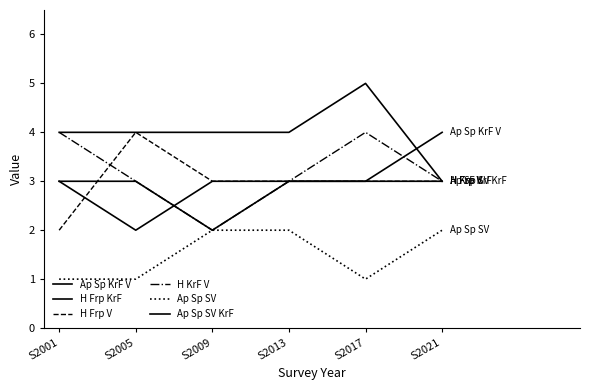

Reading right to left, transcribe all the data shown in this chart.

Ap Sp KrF V: 4	3	3	2	3	3
H Frp KrF: 3	5	4	4	4	4
H Frp V: 3	3	3	3	4	2
H KrF V: 3	4	3	2	3	4
Ap Sp SV: 2	1	2	2	1	1
Ap Sp SV KrF: 3	3	3	3	2	3